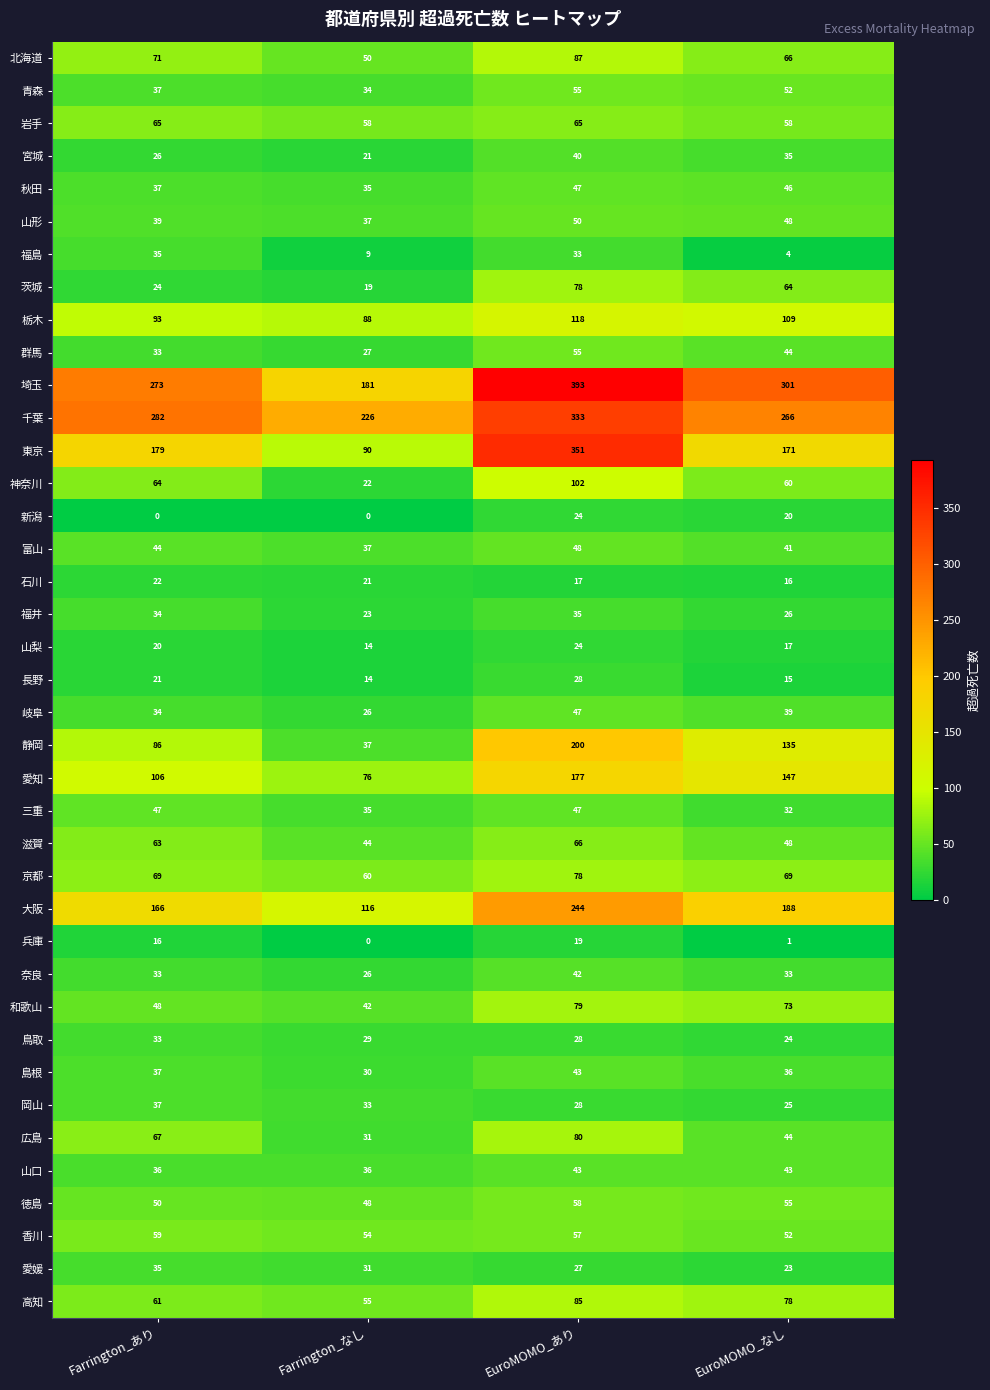

Which series has the largest total across all categories?

埼玉